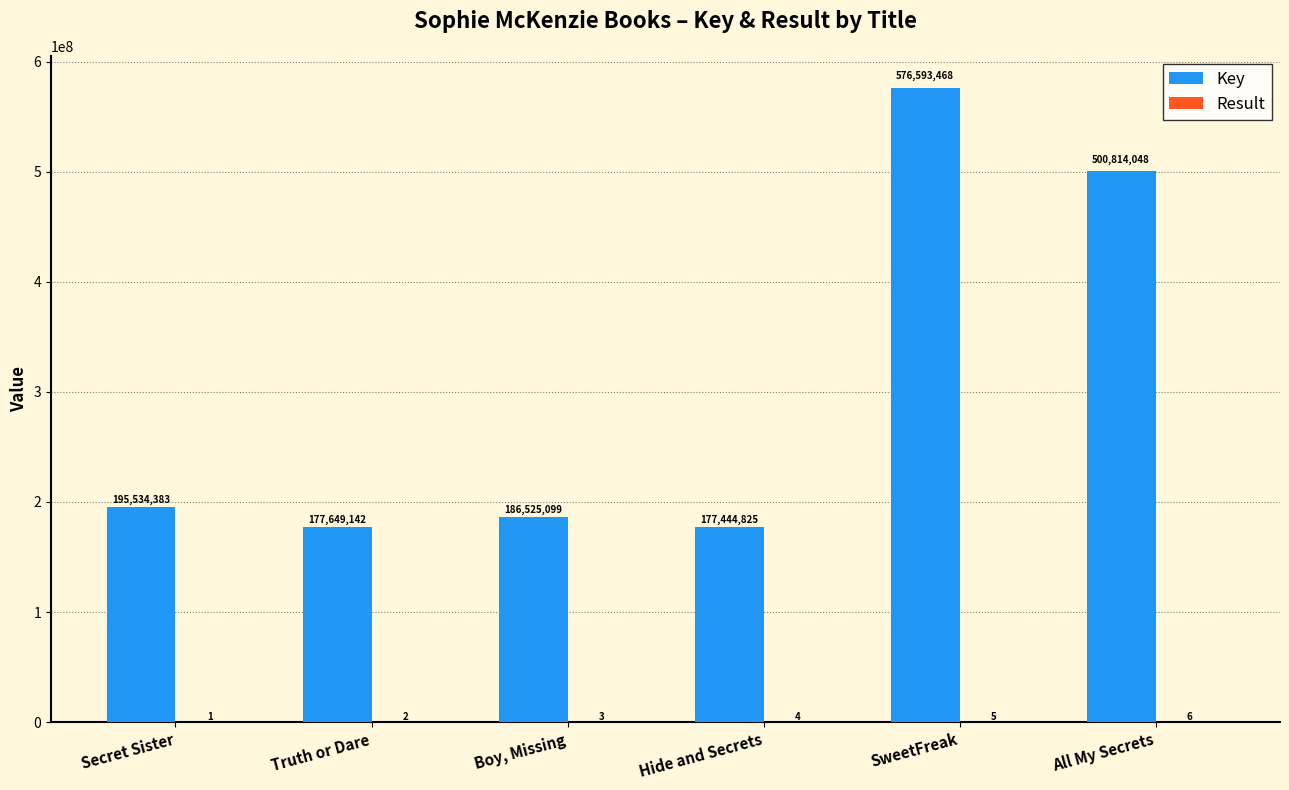

Are the bars horizontal?

No